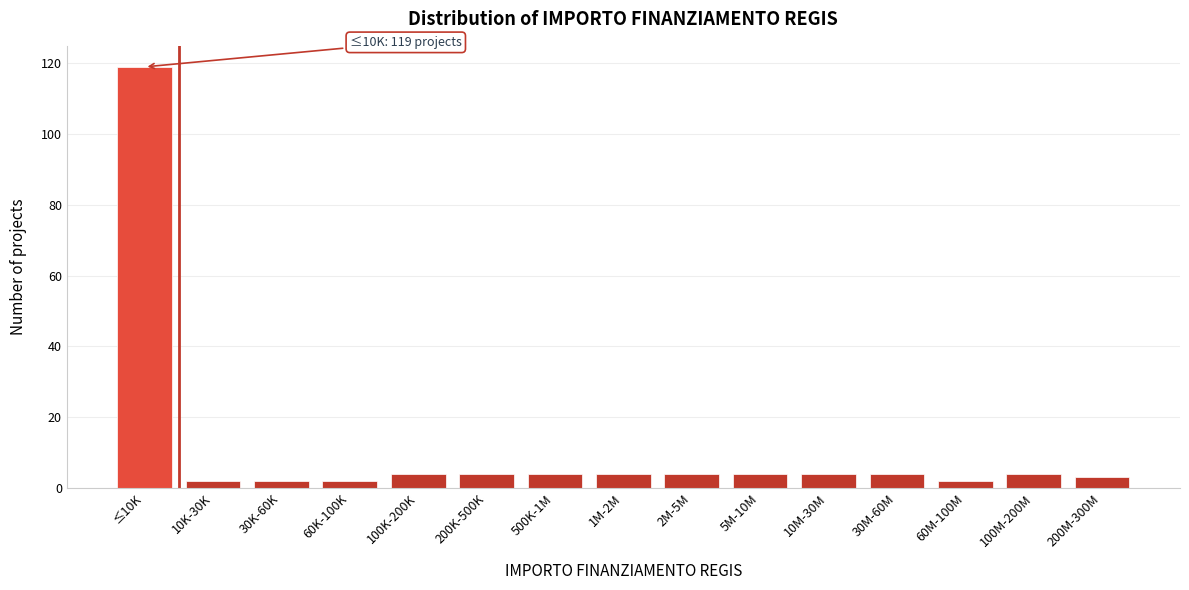

Reading left to right, transcribe all the data shown in this chart.

≤10K=119	10K-30K=2	30K-60K=2	60K-100K=2	100K-200K=4	200K-500K=4	500K-1M=4	1M-2M=4	2M-5M=4	5M-10M=4	10M-30M=4	30M-60M=4	60M-100M=2	100M-200M=4	200M-300M=3